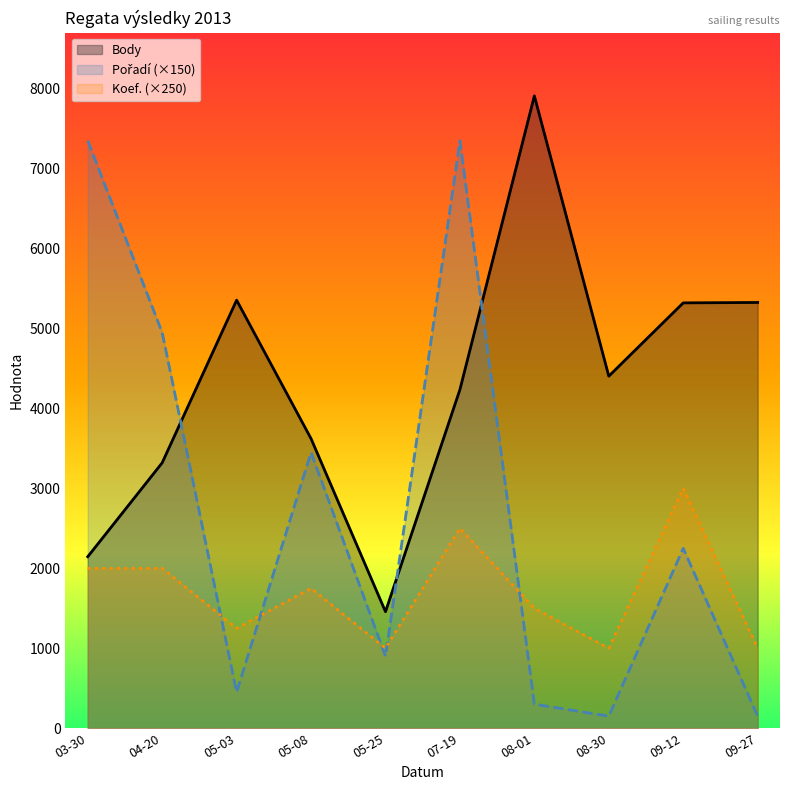

How many lines are shown in the chart?

3